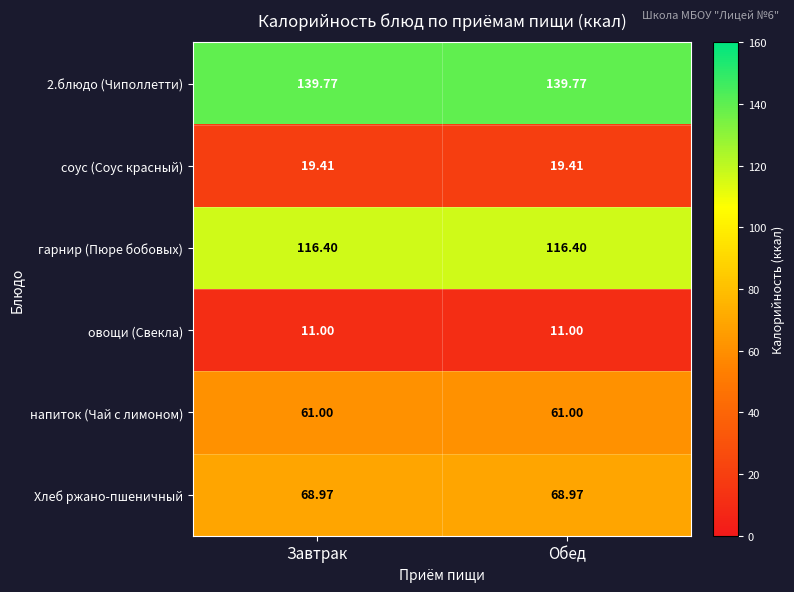

Is the value of овощи (Свекла) at Завтрак greater than the value of гарнир (Пюре бобовых) at Обед?

No